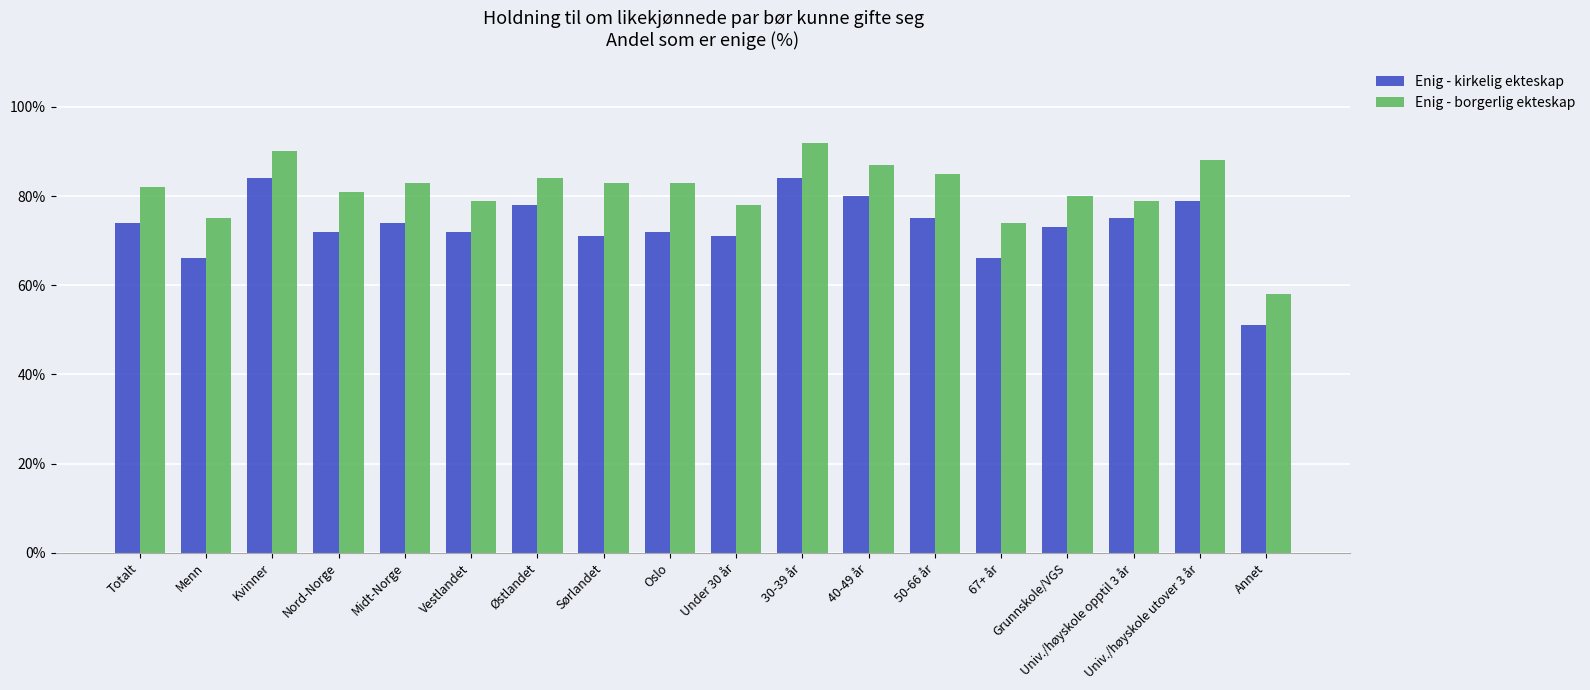

The value of Enig - borgerlig ekteskap at Annet is 58. True or false?

True